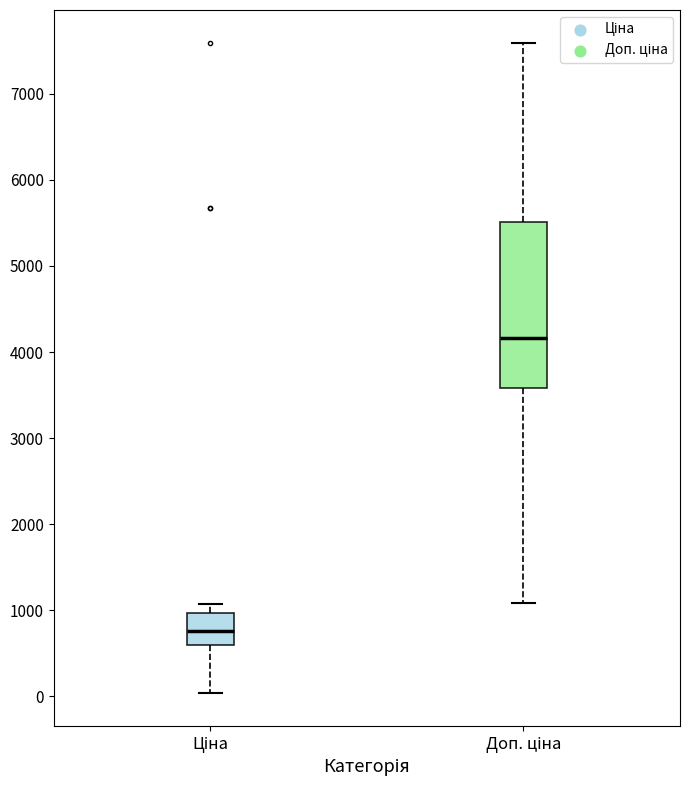

Which box has the highest median line?

Доп. ціна